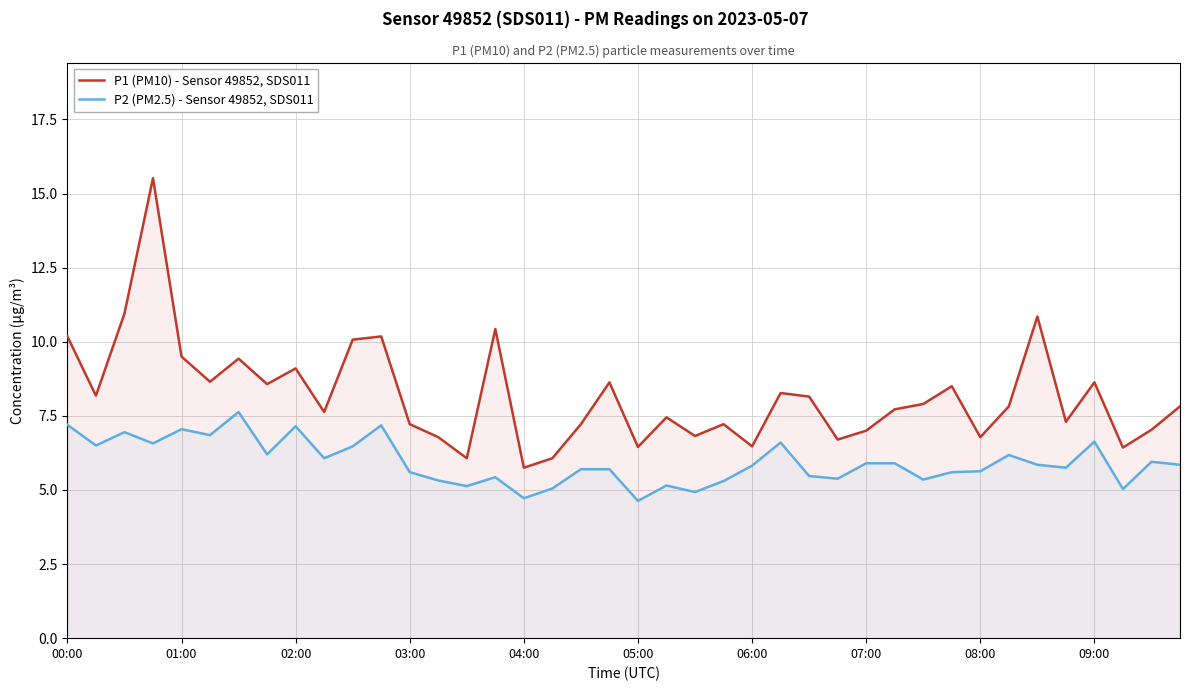

True or false: P2 (PM2.5) - Sensor 49852, SDS011 and P1 (PM10) - Sensor 49852, SDS011 intersect in this chart.

False